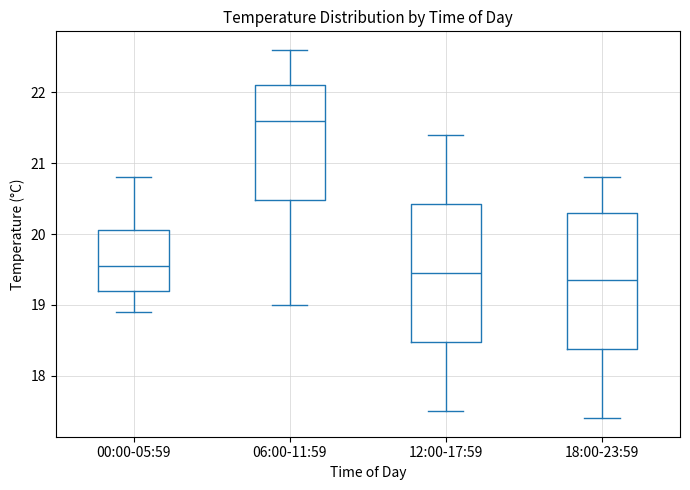

Which box's median line is the highest?

06:00-11:59